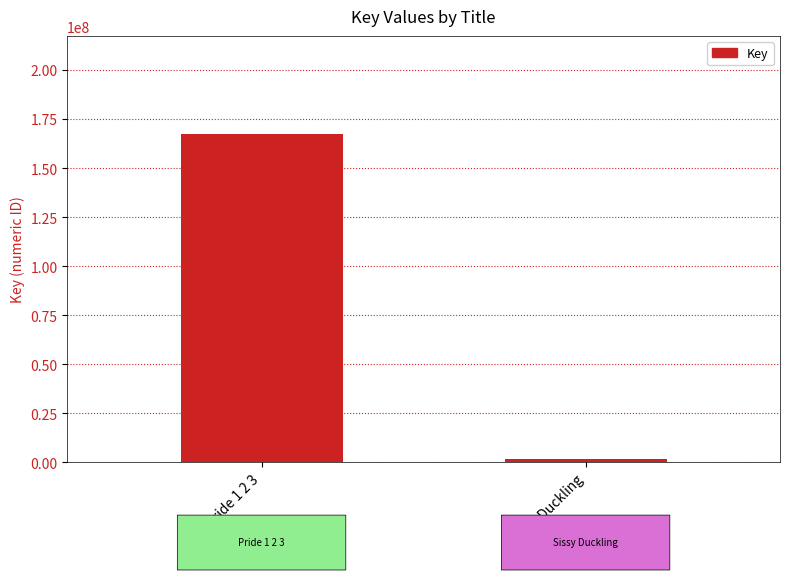

What is the change in value from Pride 1 2 3 to Sissy Duckling?

-165460561